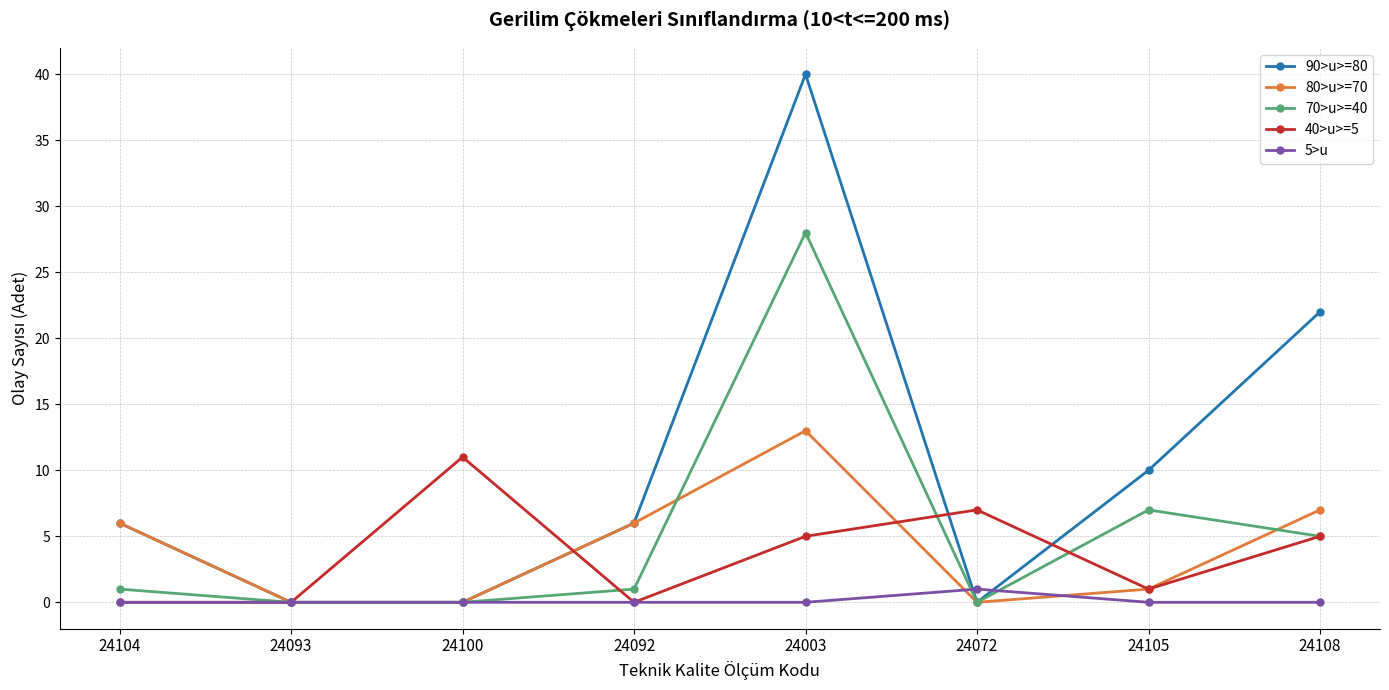

In 5>u, how many points are higher than both neighbors (excluding endpoints)?

1